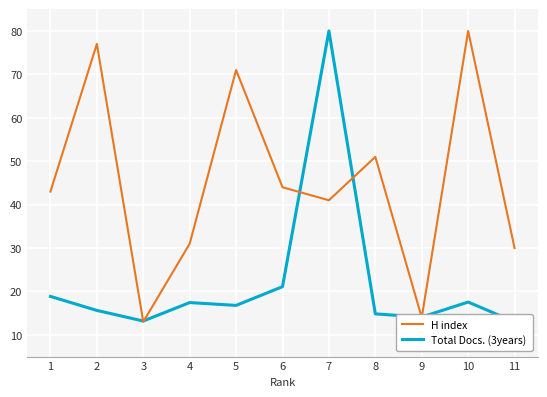

What is the difference between the second highest and second lowest values in the Total Docs. (3years) series?

7.9